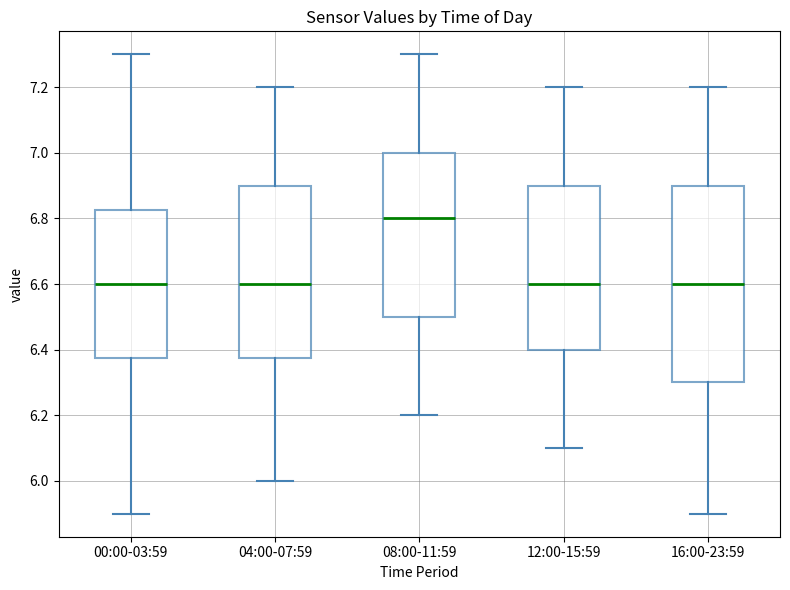

Reading left to right, read every box against the y-axis: the position of its median line, the range the box covers, and the ends of its whiskers. The values are not printed on the chart, so give them approximately, as read against the axis.

00:00-03:59: median 6.60, box 6.38 to 6.82, whiskers 5.90 to 7.30
04:00-07:59: median 6.60, box 6.38 to 6.90, whiskers 6.00 to 7.20
08:00-11:59: median 6.80, box 6.50 to 7.00, whiskers 6.20 to 7.30
12:00-15:59: median 6.60, box 6.40 to 6.90, whiskers 6.10 to 7.20
16:00-23:59: median 6.60, box 6.30 to 6.90, whiskers 5.90 to 7.20